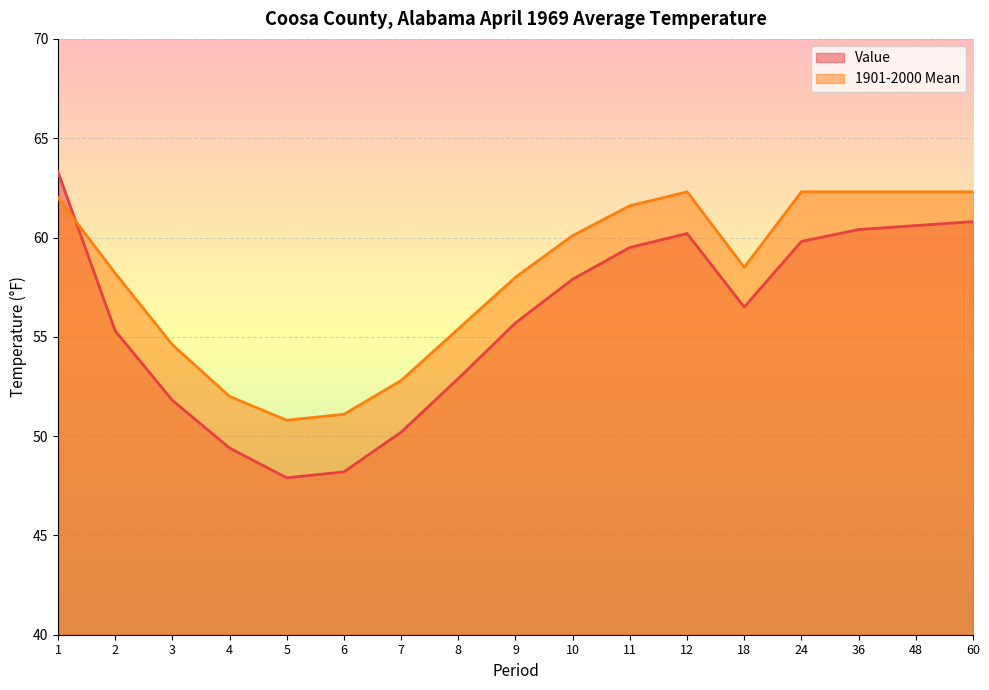

Does the chart display data point markers on the line(s)?

No